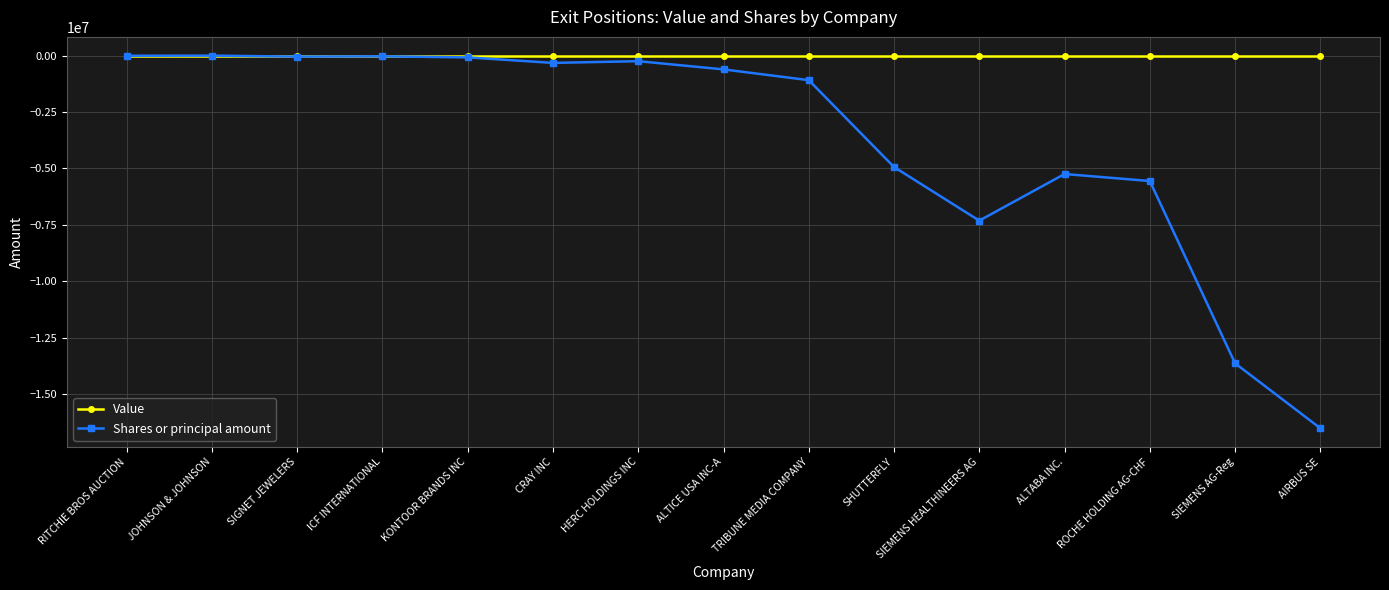

Rank the series at SIEMENS AG-Reg from highest to lowest value.

Value, Shares or principal amount